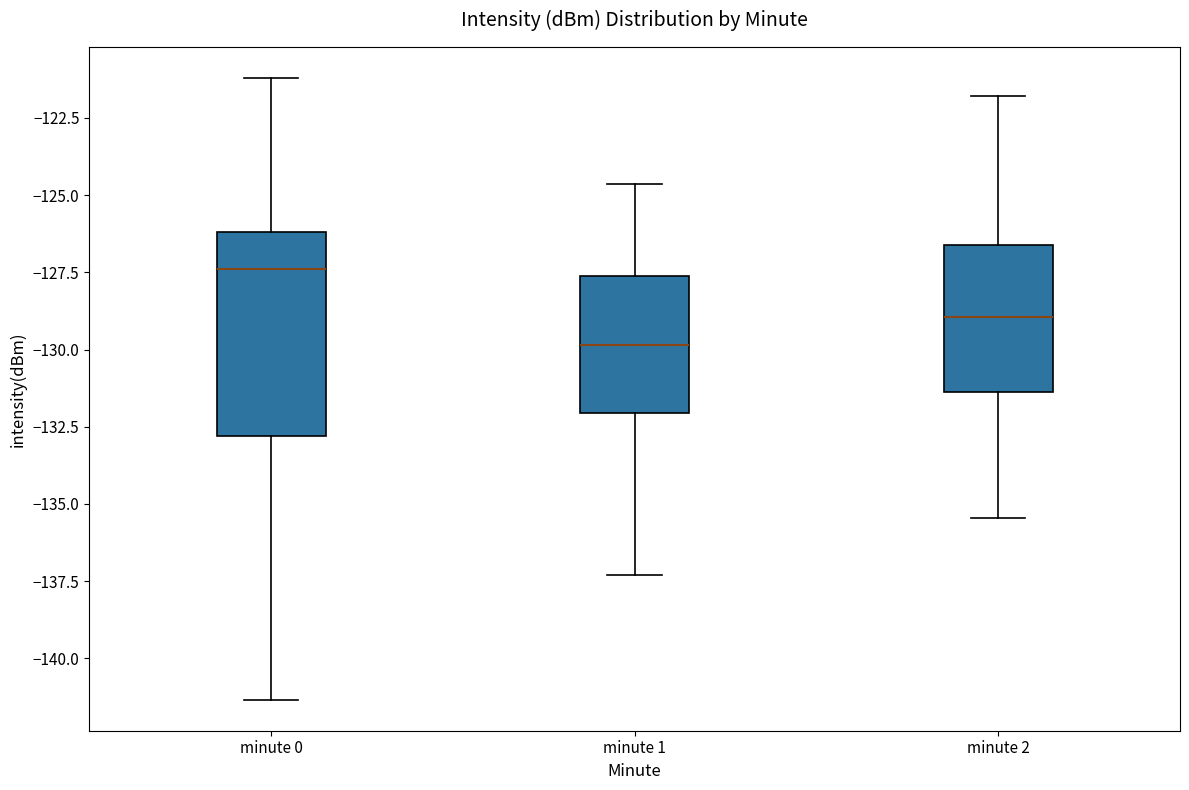

Where does the median line of the box for minute 2 sit on the y-axis? The values are not printed on the chart, so give them approximately, as read against the axis.

-129.0